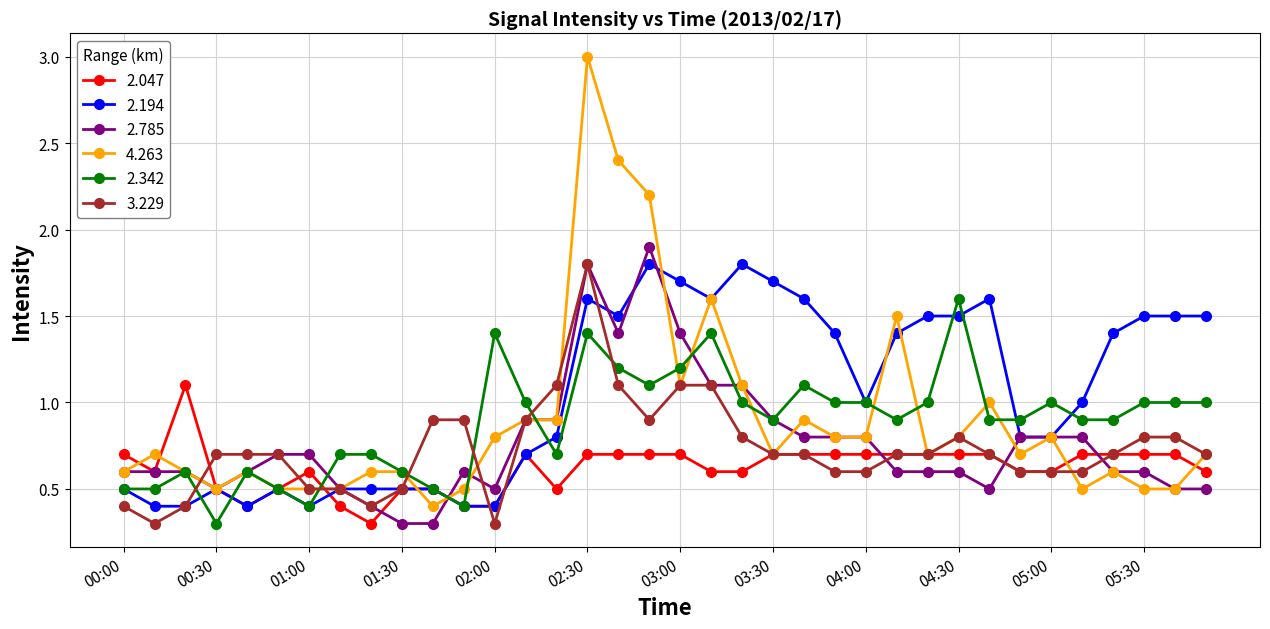

True or false: 3.229 and 2.342 intersect in this chart.

True